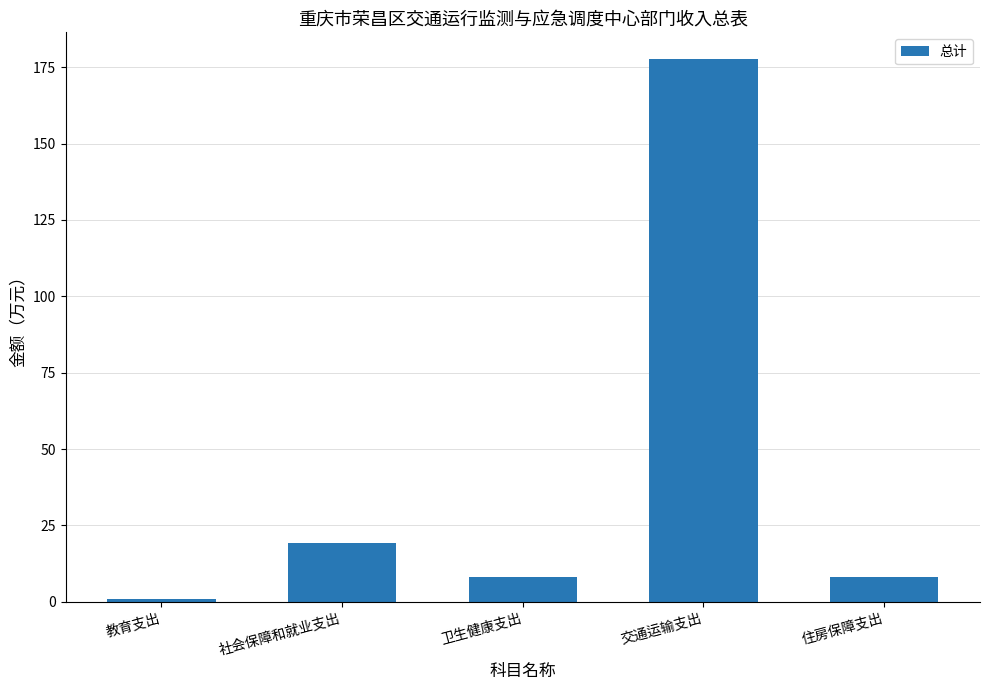

Where does the data first go above 8?

社会保障和就业支出